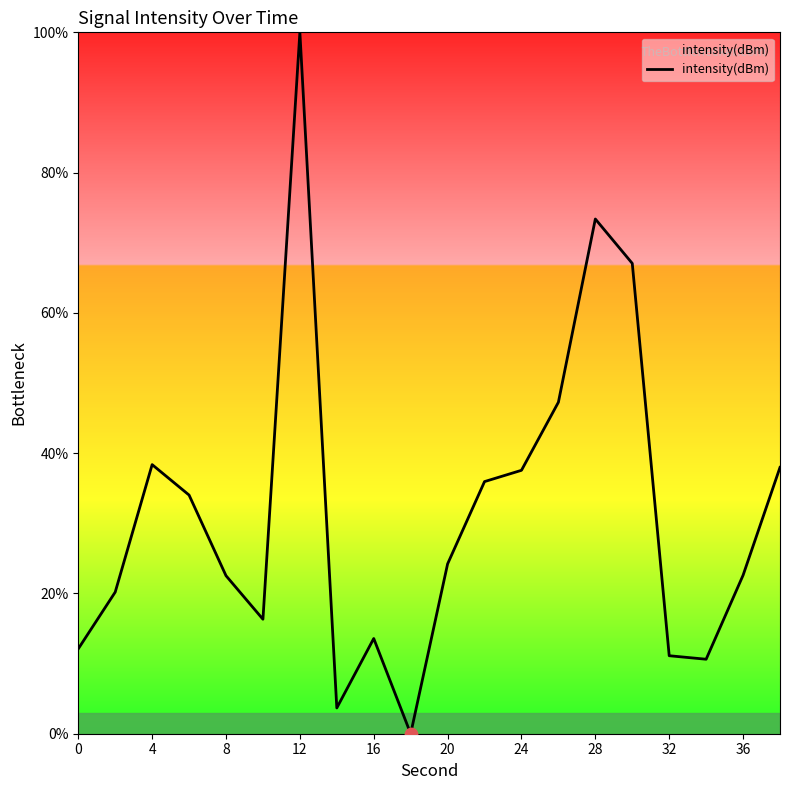

What is the maximum value shown in the chart?

100.0